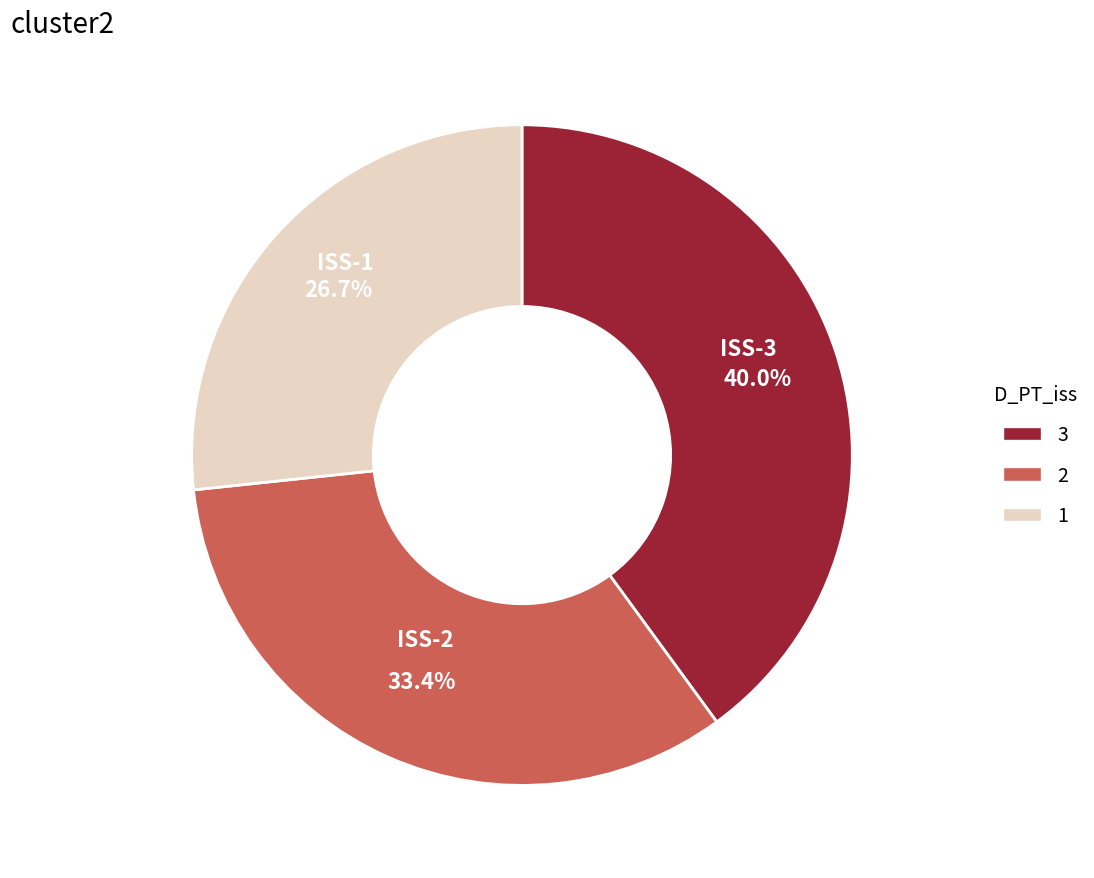

Does any single category account for the majority?

No